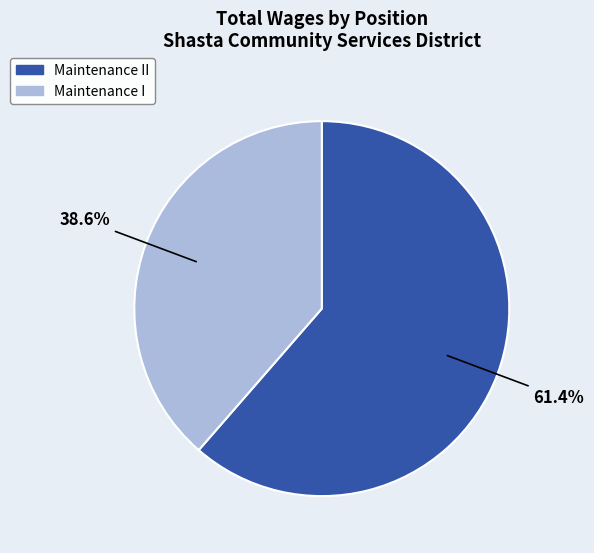

True or false: Maintenance II accounts for 61% of the total.

True